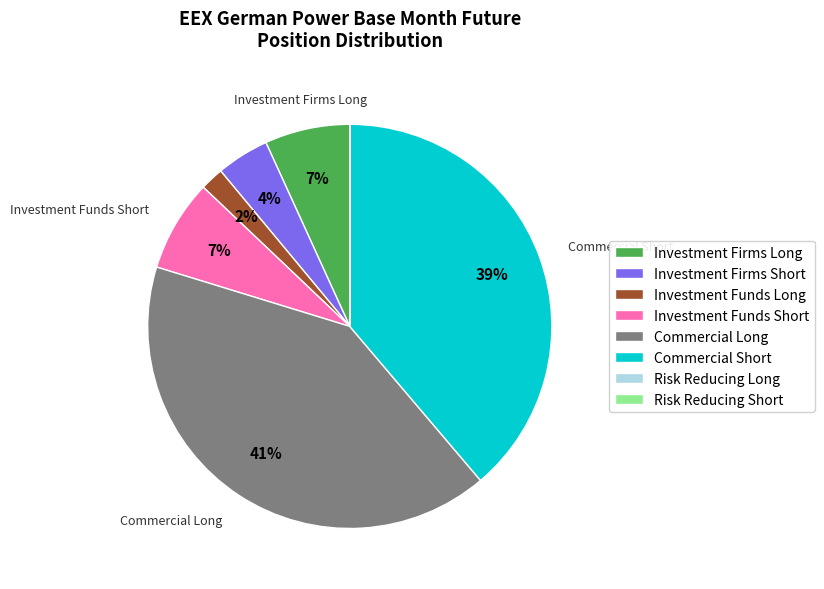

Do Investment Firms Short and Investment Funds Short together represent more than half of the pie?

No